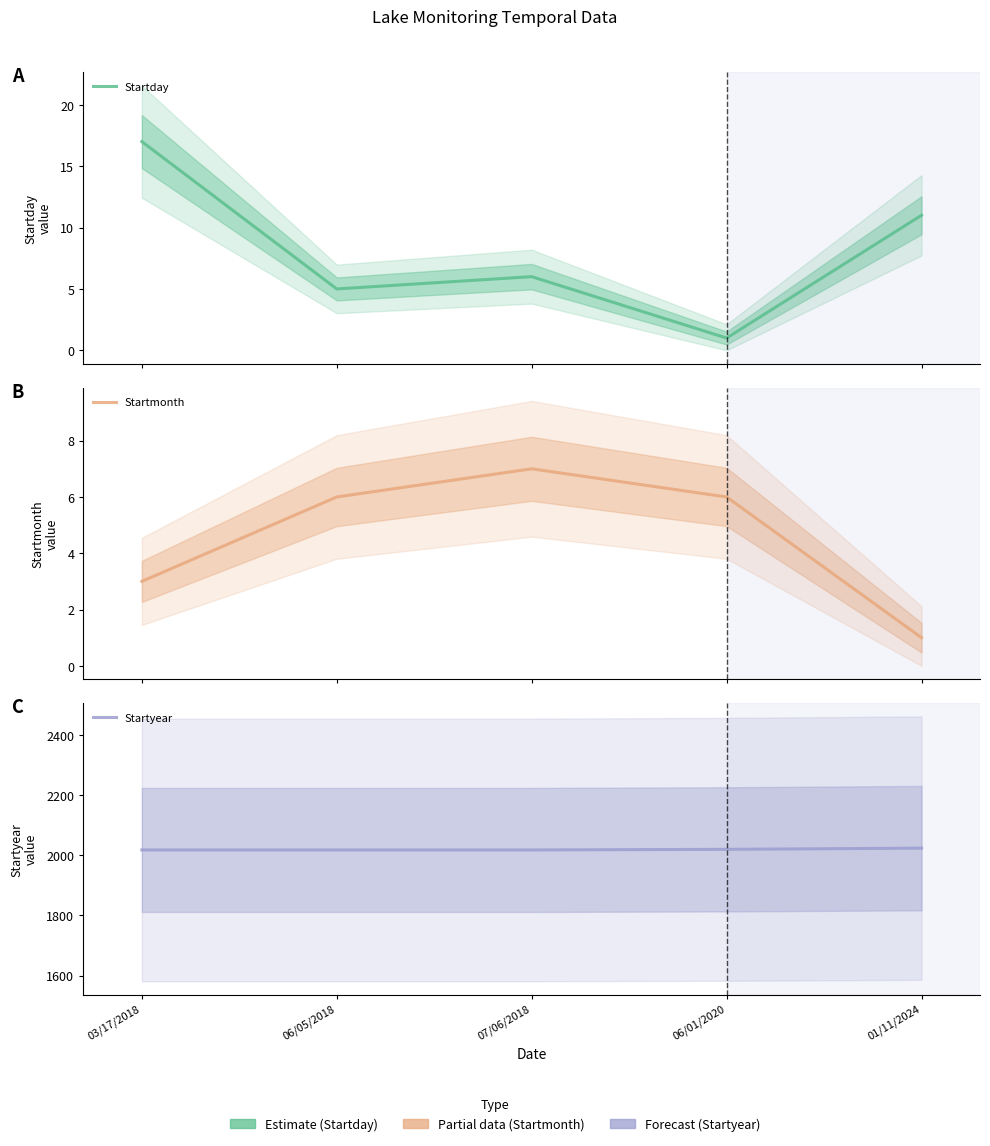

True or false: Startday and Startmonth cross at least once.

True